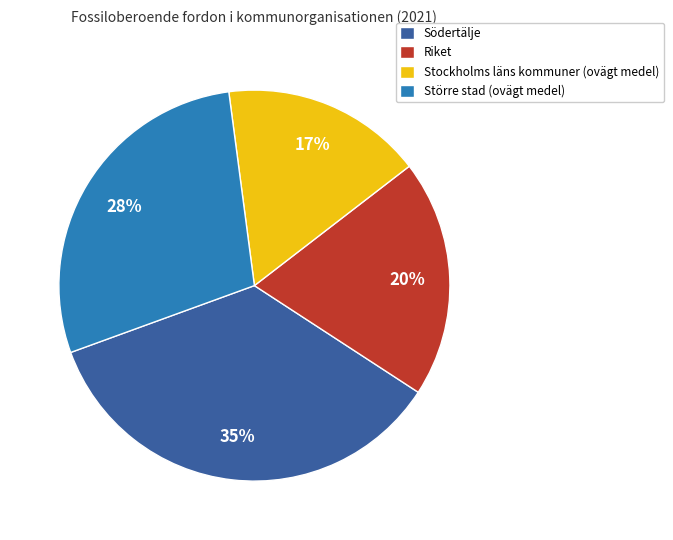

True or false: Södertälje accounts for 35% of the total.

True